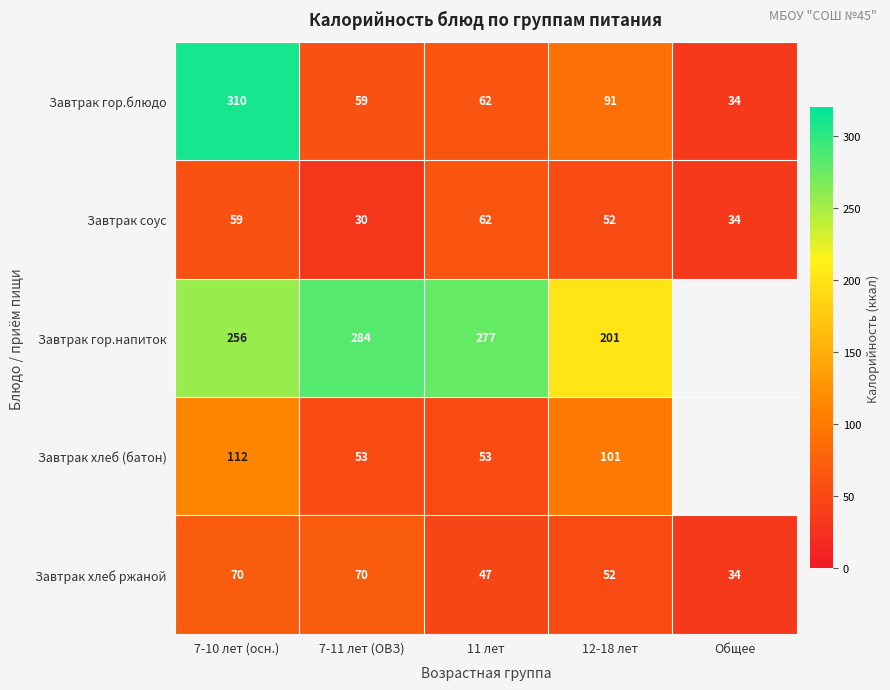

At which category is the sum across all series the highest?

7-10 лет (осн.)